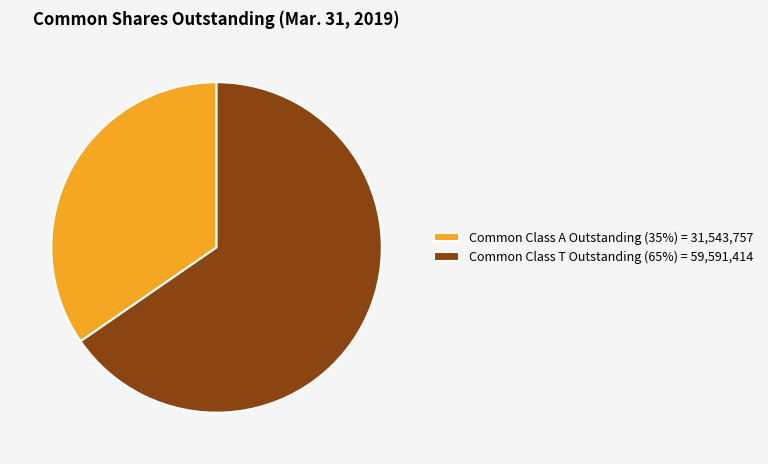

The Common Class T Outstanding (65%) = 59,591,414 slice represents 72% of the pie. True or false?

False